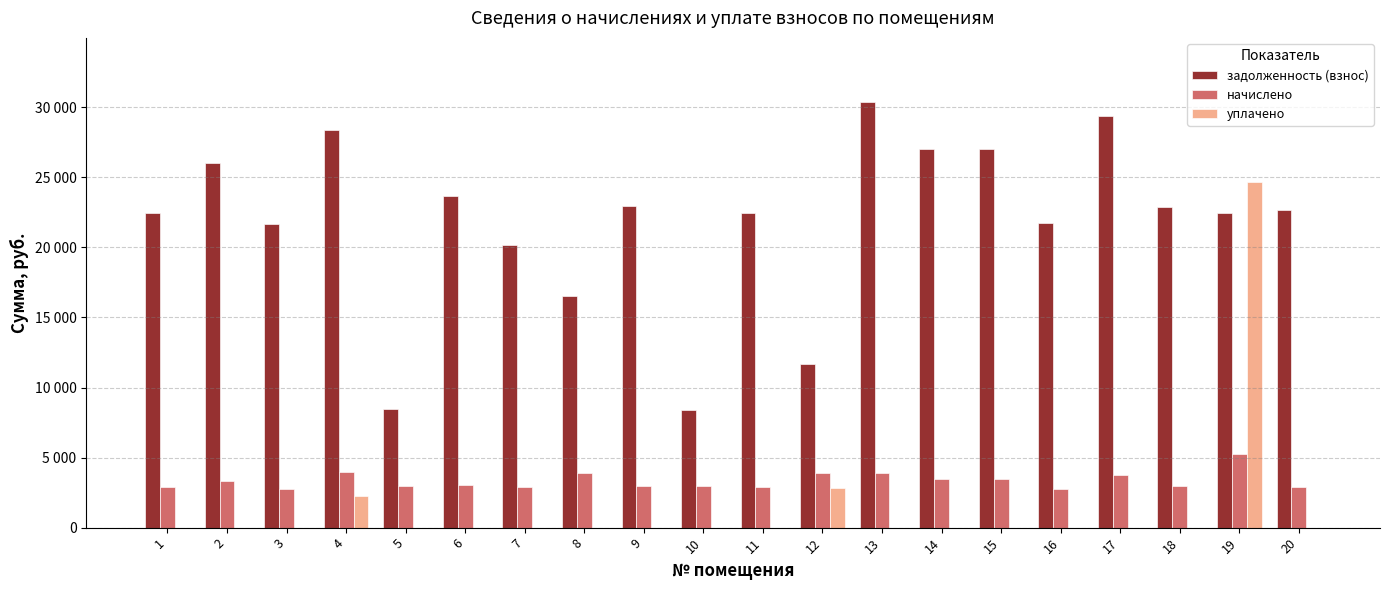

What are all the series names shown in the legend?

задолженность (взнос), начислено, уплачено